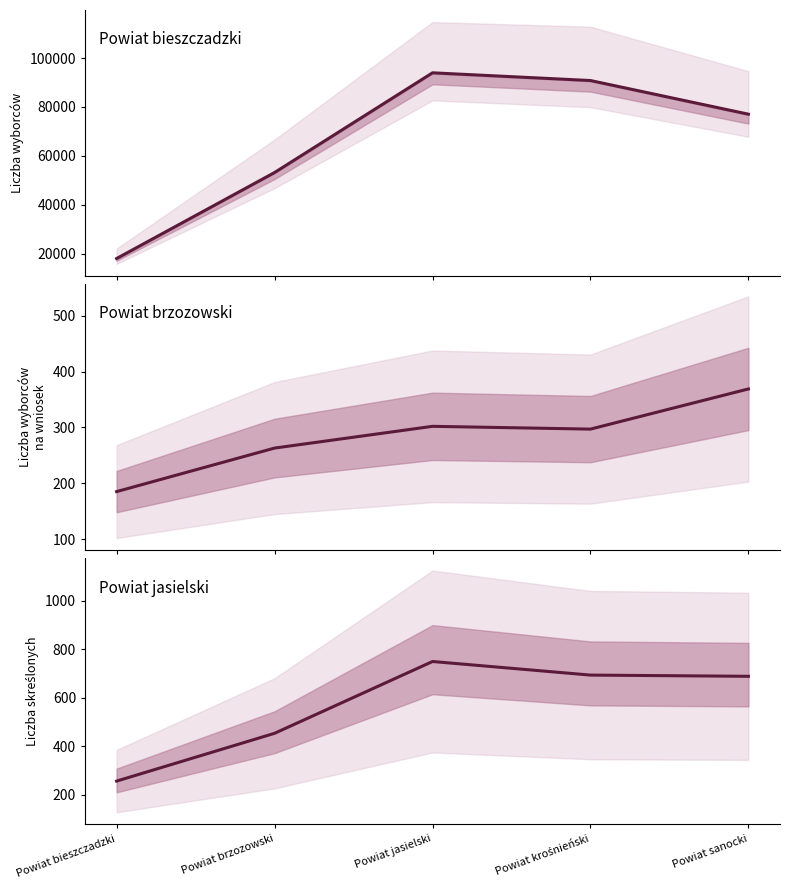

Is it true that Liczba wyborców wpisanych na wniosek equals 302 at Powiat jasielski?

True